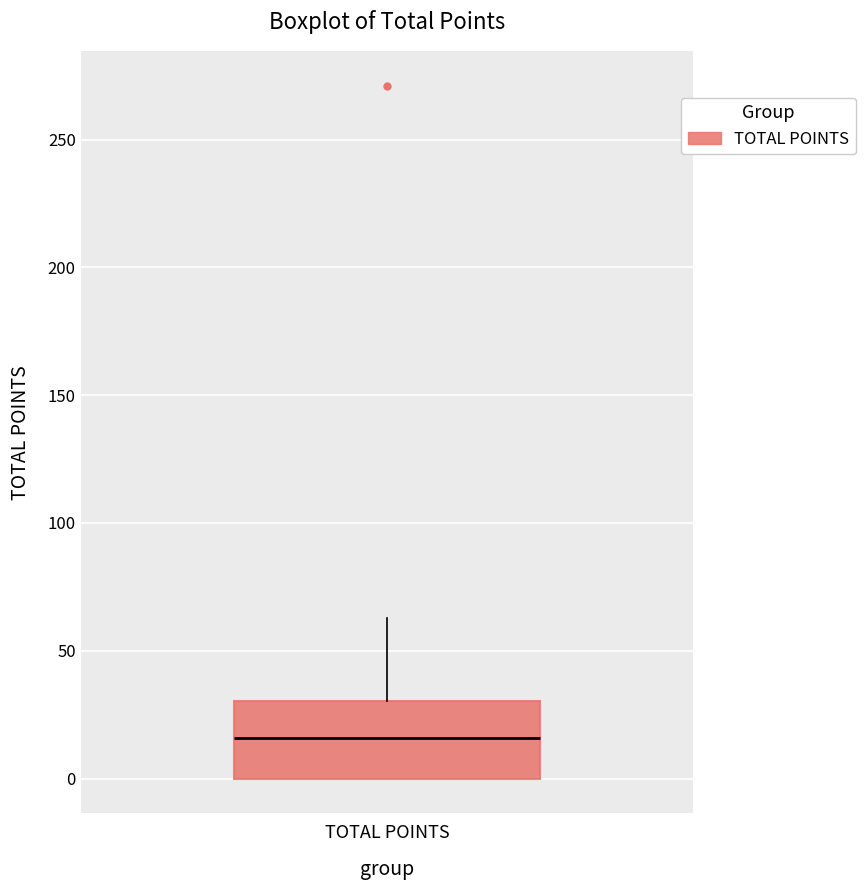

Where does the upper whisker of the box for TOTAL POINTS end on the y-axis? The values are not printed on the chart, so give them approximately, as read against the axis.

65